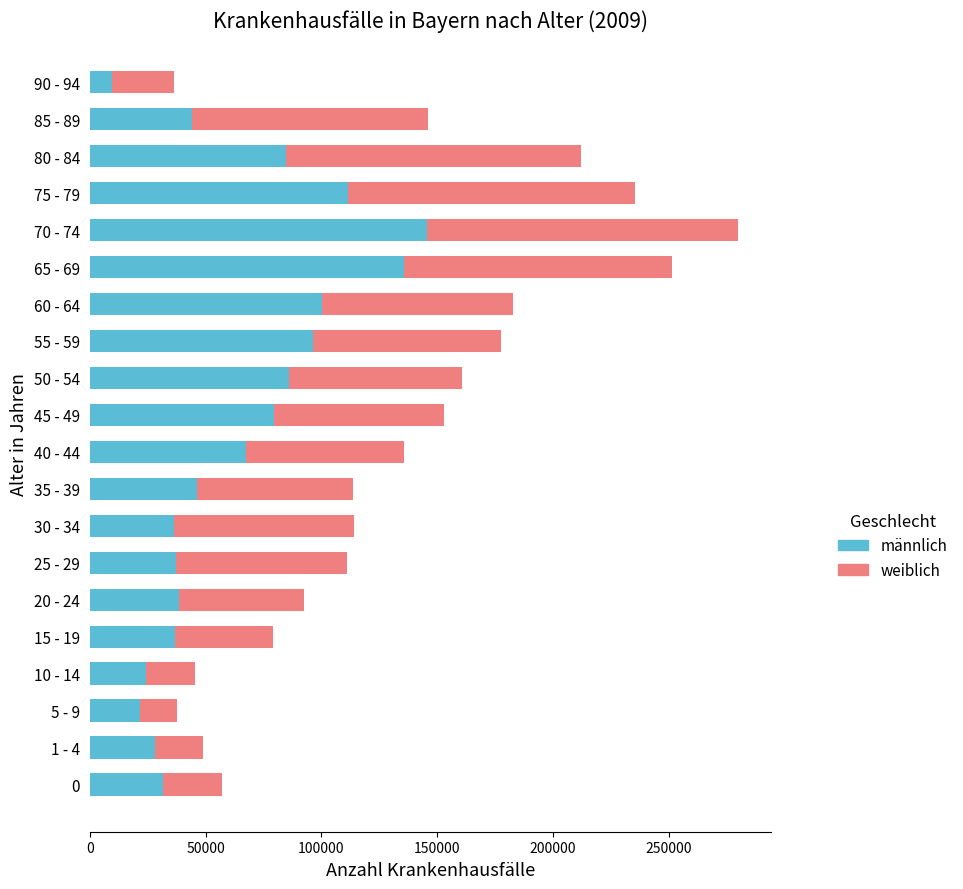

What is the sum of all männlich values?

1261910